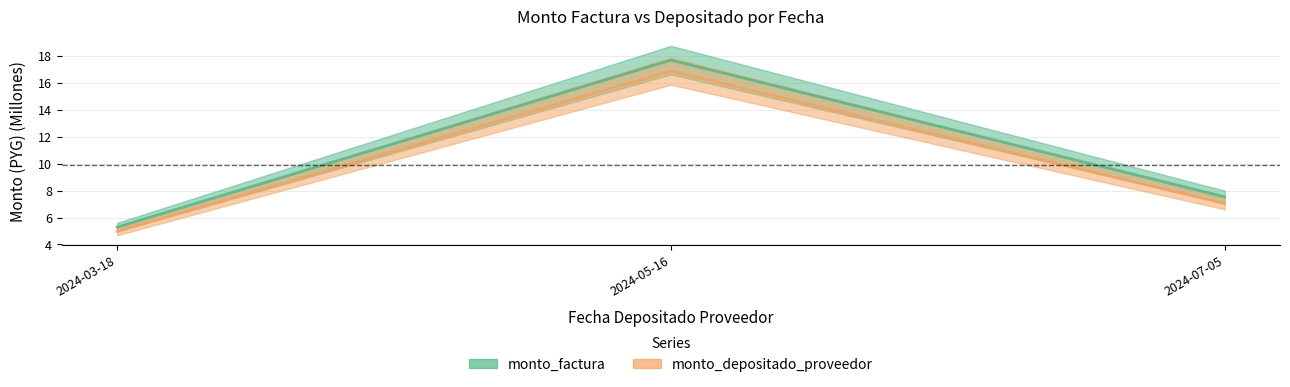

List the series in order of their peak value, highest first.

monto_factura, monto_depositado_proveedor